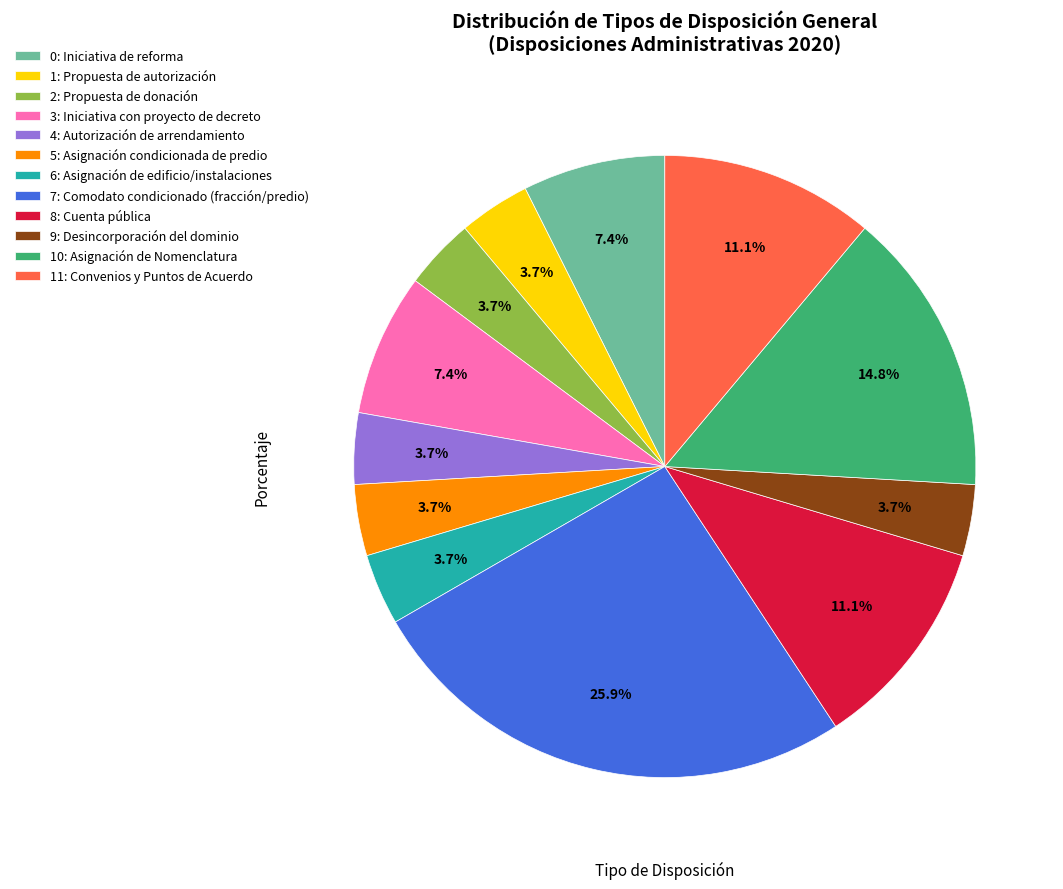

What is the ratio of the value at 7: Comodato condicionado (fracción/predio) to the value at 0: Iniciativa de reforma?

3.5